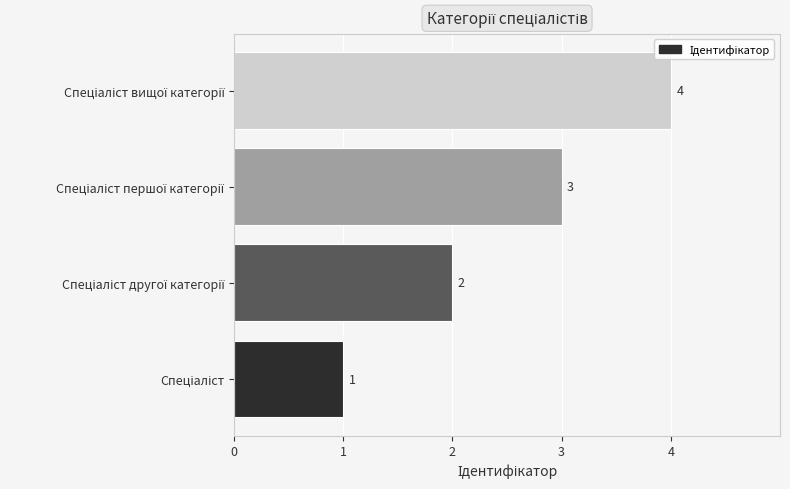

How many values are between 2 and 4?

3